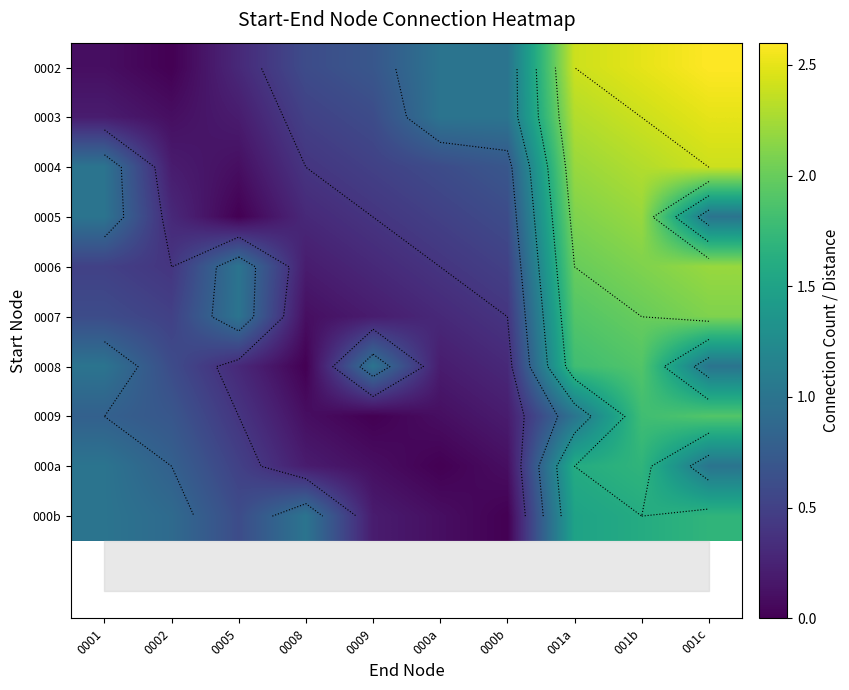

Which series has the largest range (max minus min)?

0002